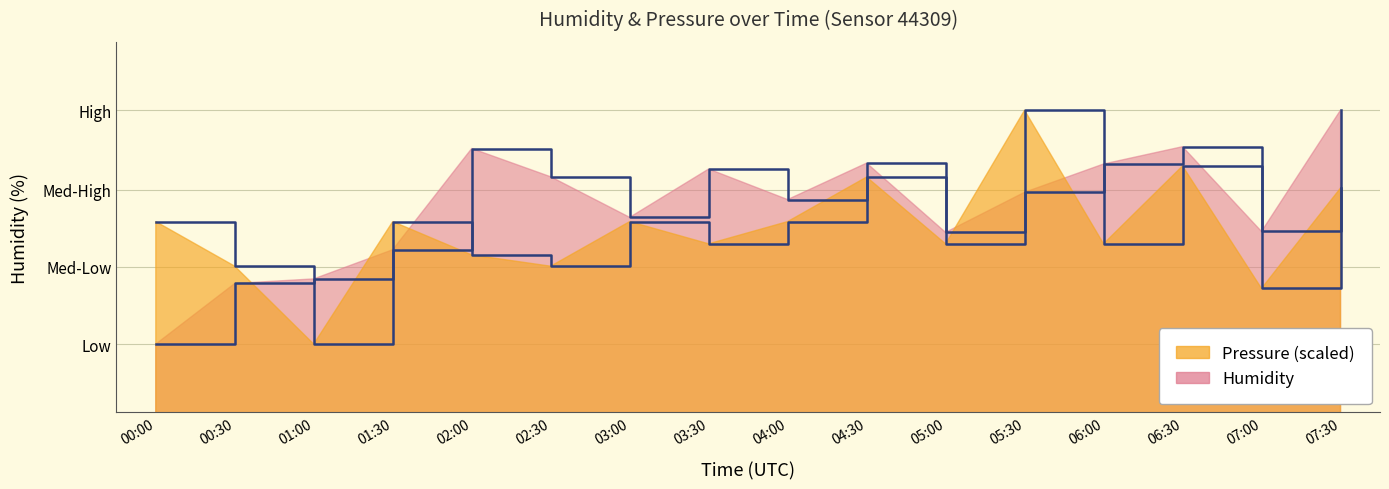

How many values in the humidity series exceed 92?

10